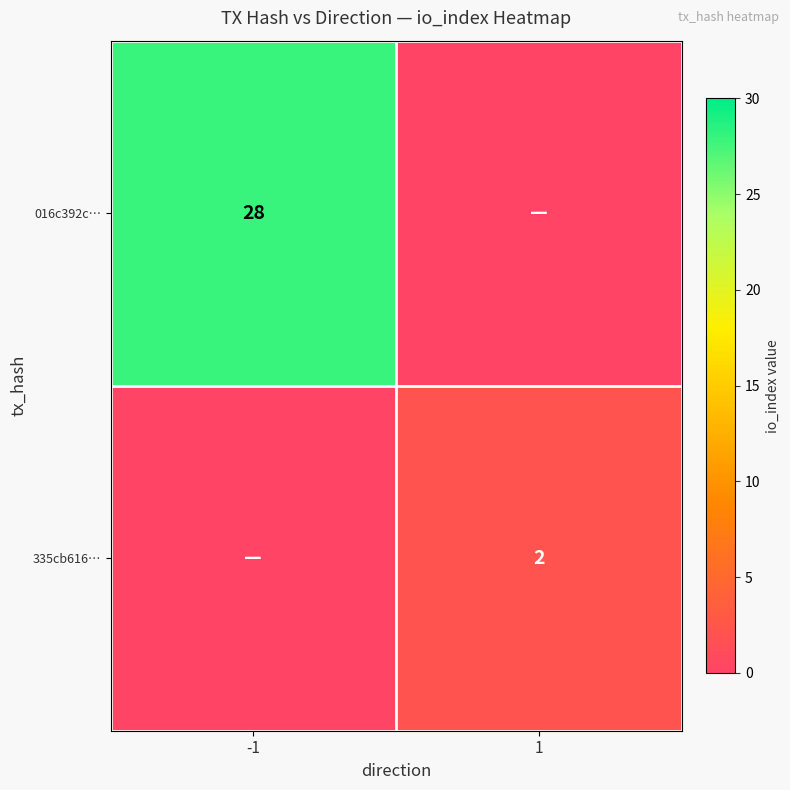

What is the total value across all series at -1?

28